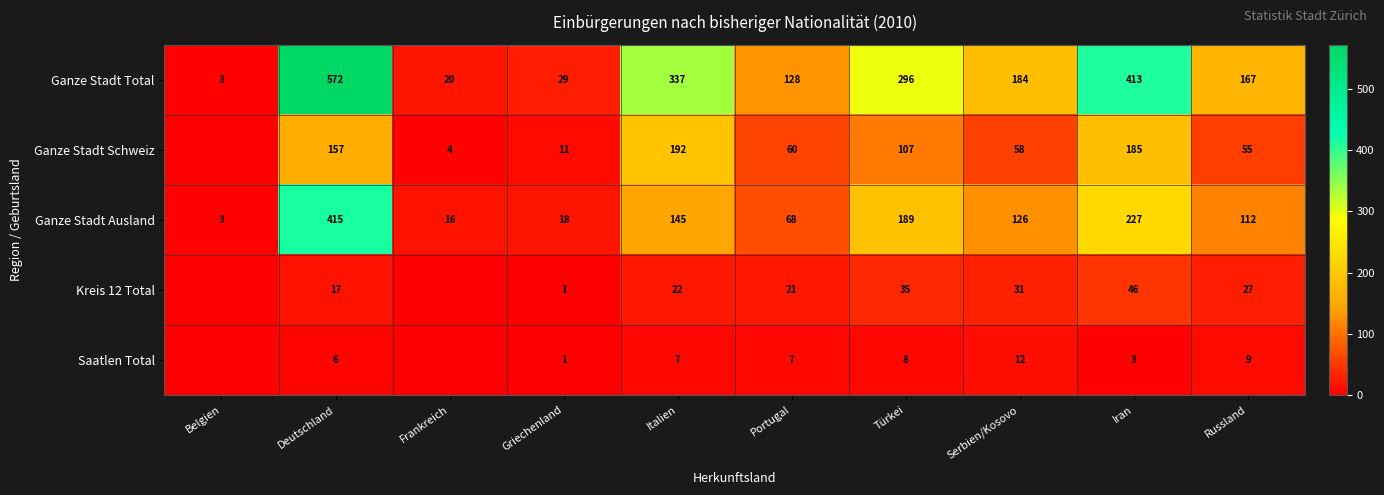

How many data points does each series have?

10